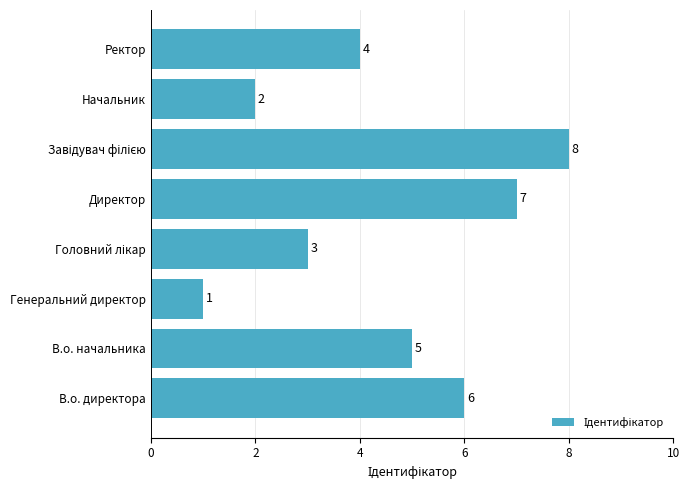

Which category has the lowest value across all series?

Генеральний директор